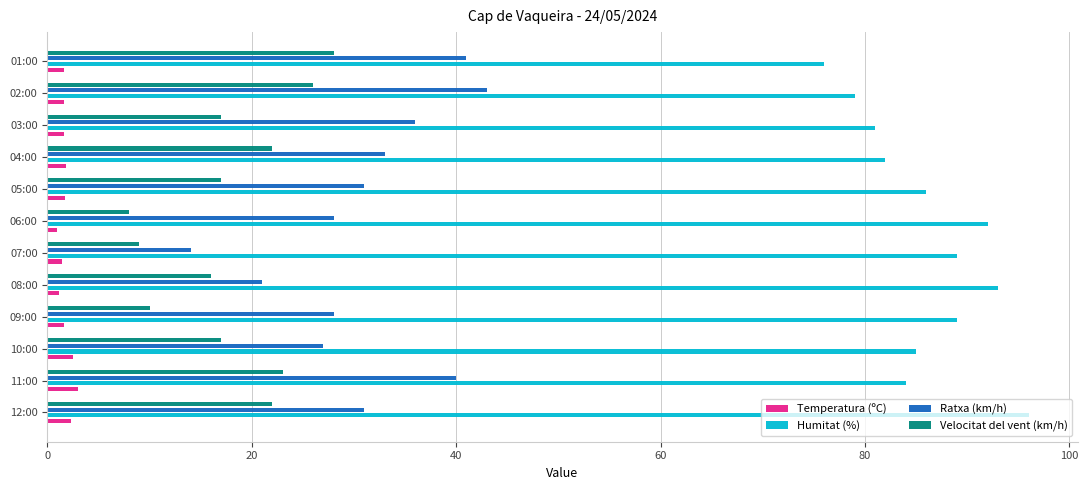

Between 12:00 and 04:00, which series saw the biggest shift?

Humitat (%)